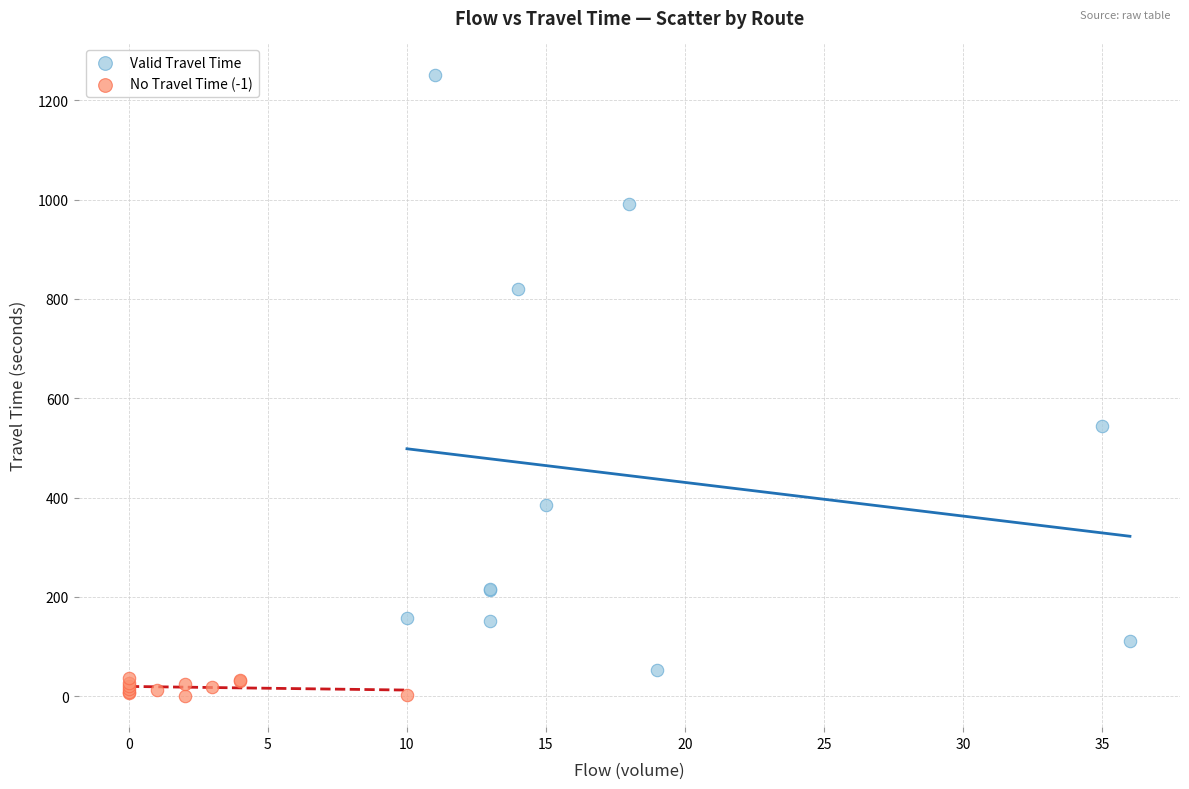

Which series contains the lowest Y value?

No Travel Time (-1)